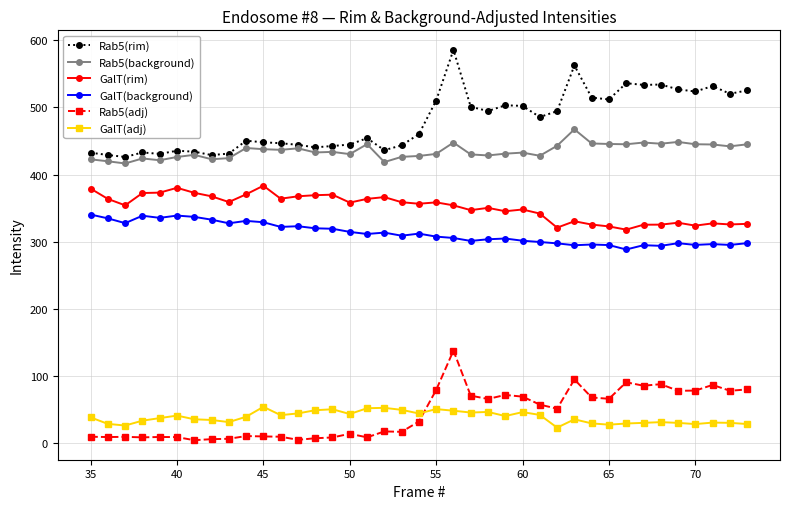

What is the greatest value displayed?

585.5